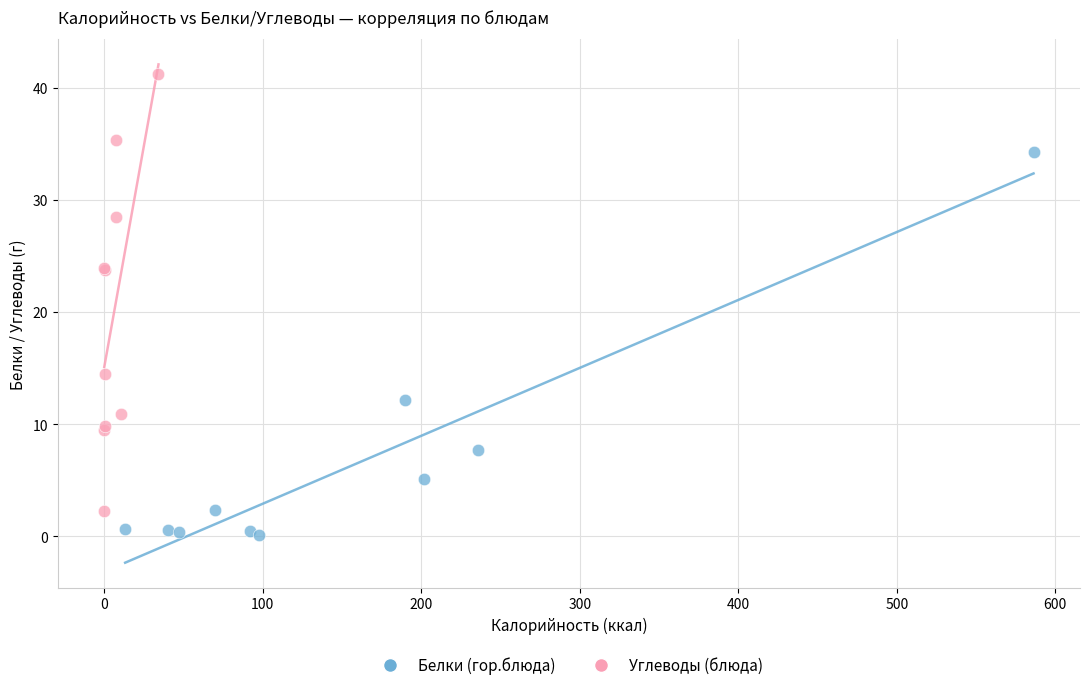

Which series has the widest spread of Y values?

Углеводы (блюда)